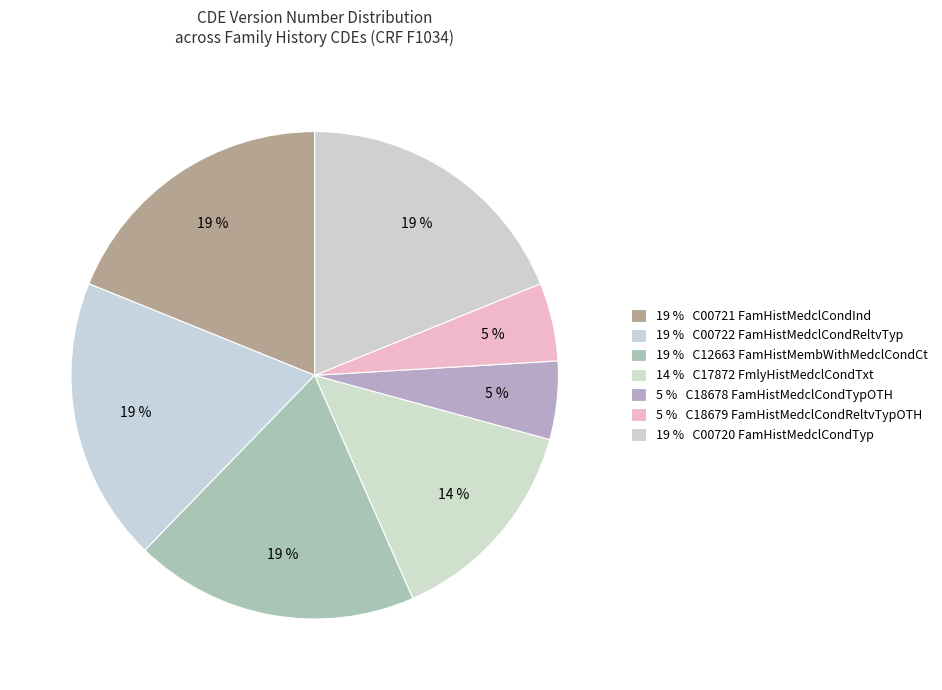

Is there a majority slice in this chart?

No